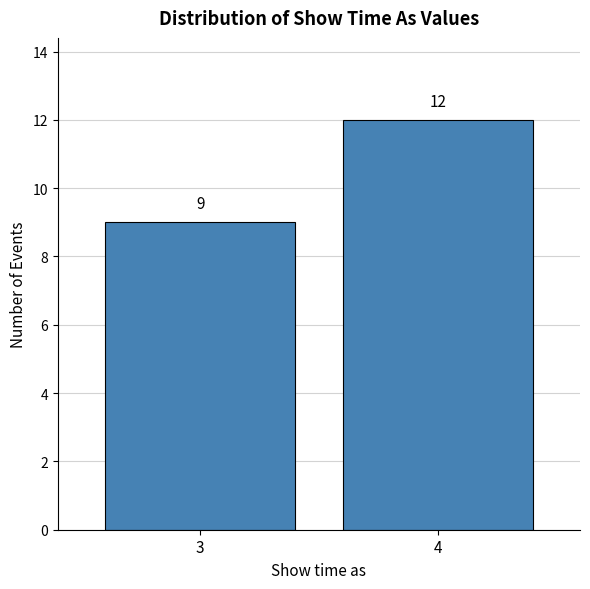

Reading left to right, list all the values displayed in this chart.

3=9	4=12